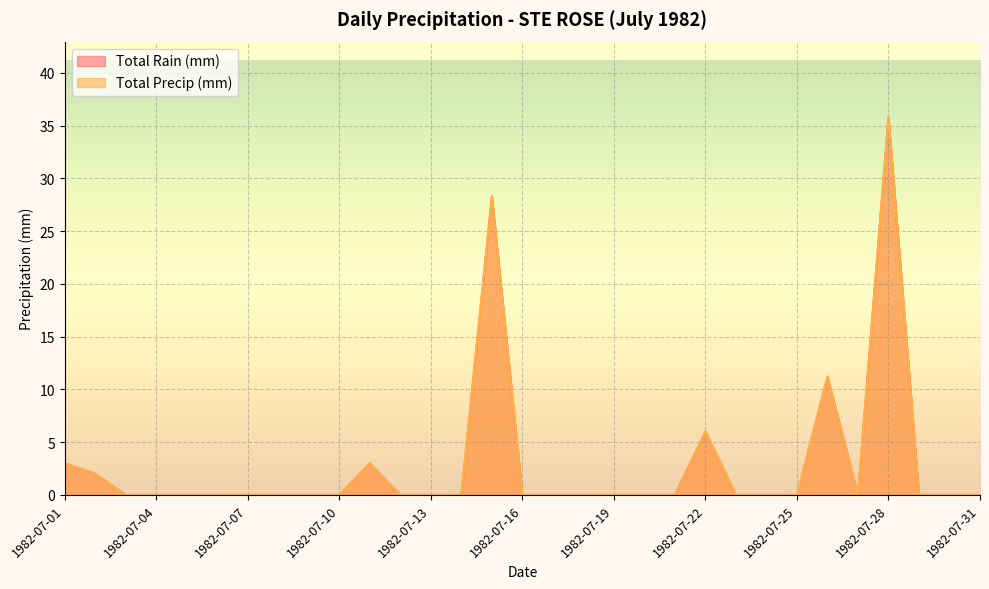

How many categories are shown in the chart?

31